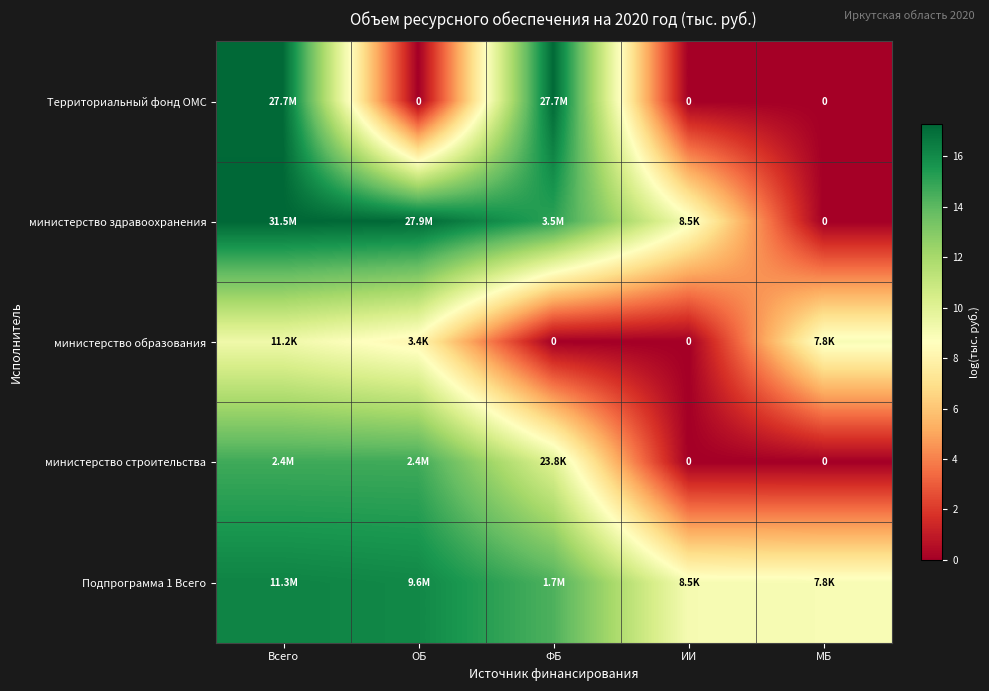

Is the value of Территориальный фонд ОМС at МБ greater than the value of министерство здравоохранения at МБ?

No